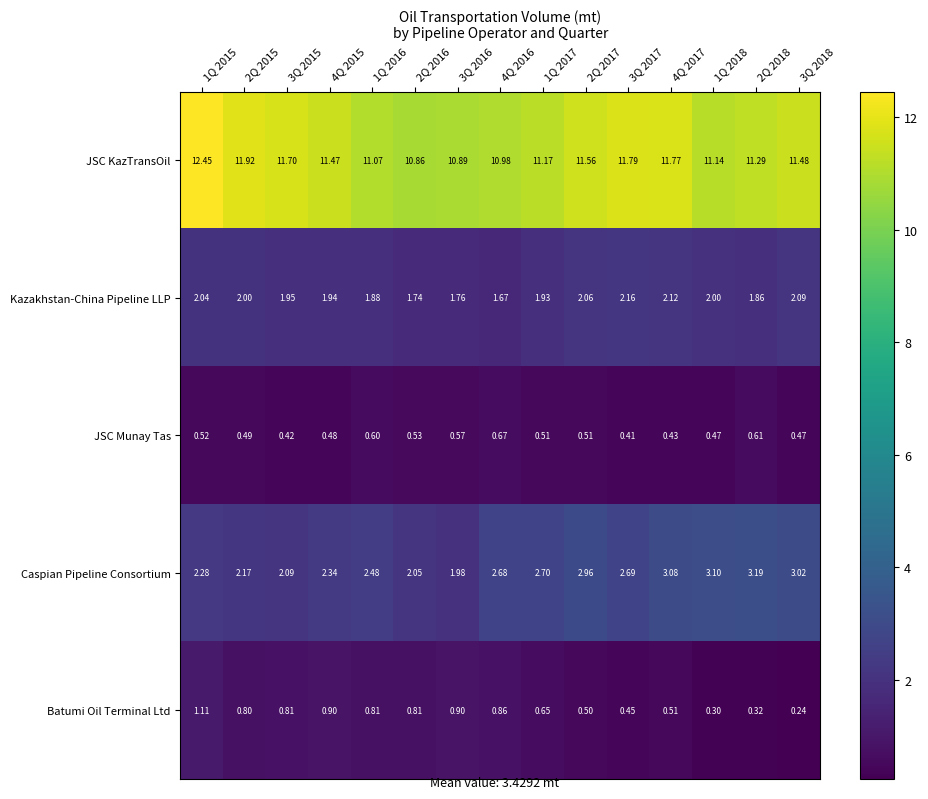

Between 1Q 2015 and 2Q 2017, which series saw the biggest shift?

JSC KazTransOil